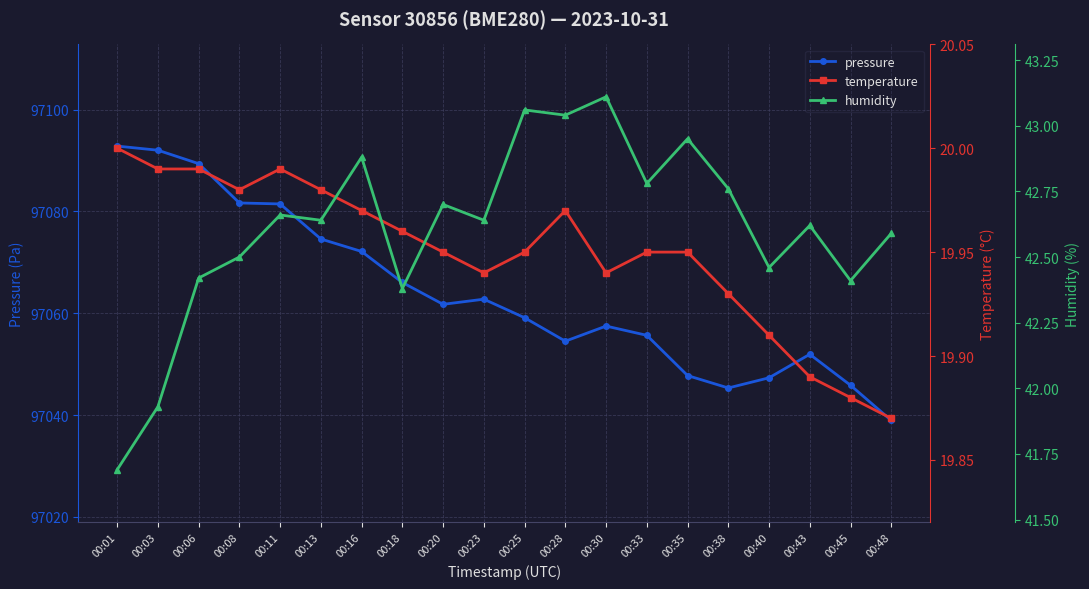

Read the temperature value at 00:20.

19.9